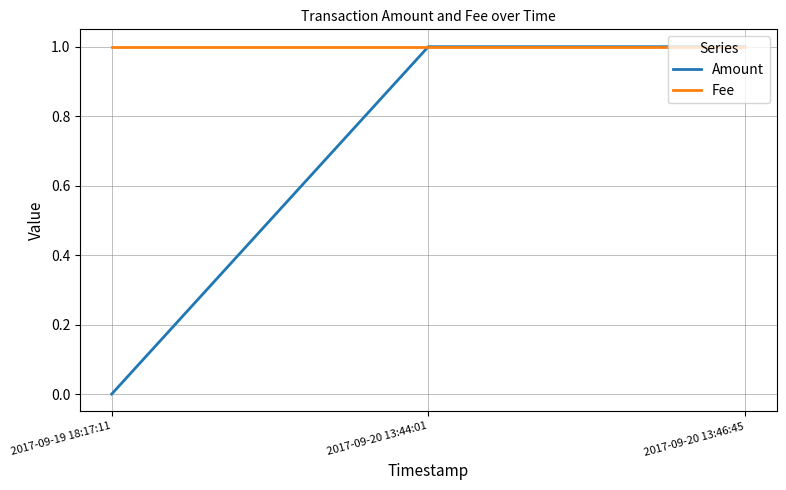

Is the value of Amount at 2017-09-19 18:17:11 greater than the value of Fee at 2017-09-19 18:17:11?

No